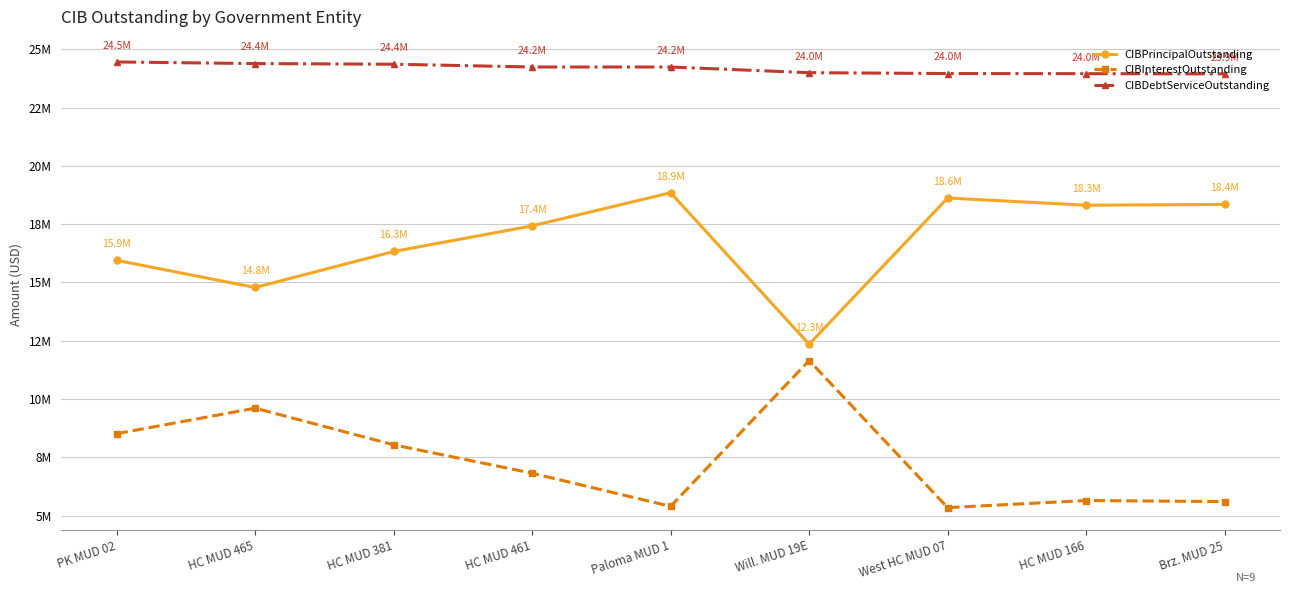

At which category is the sum across all series the highest?

PK MUD 02